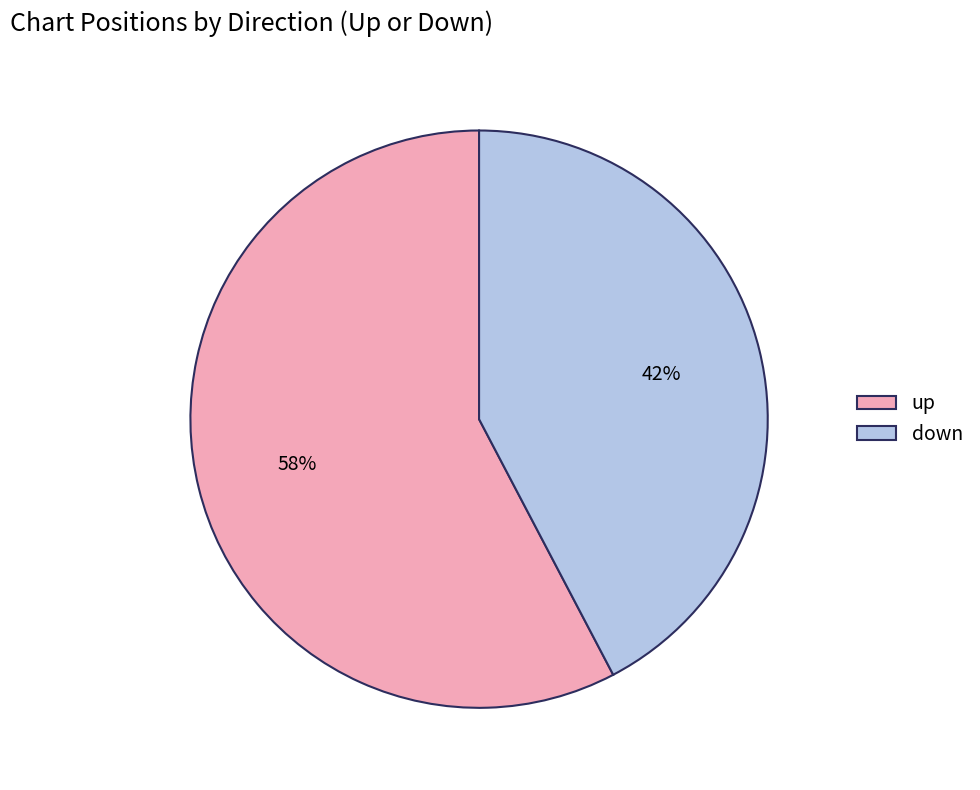

Which slice is the smallest?

down